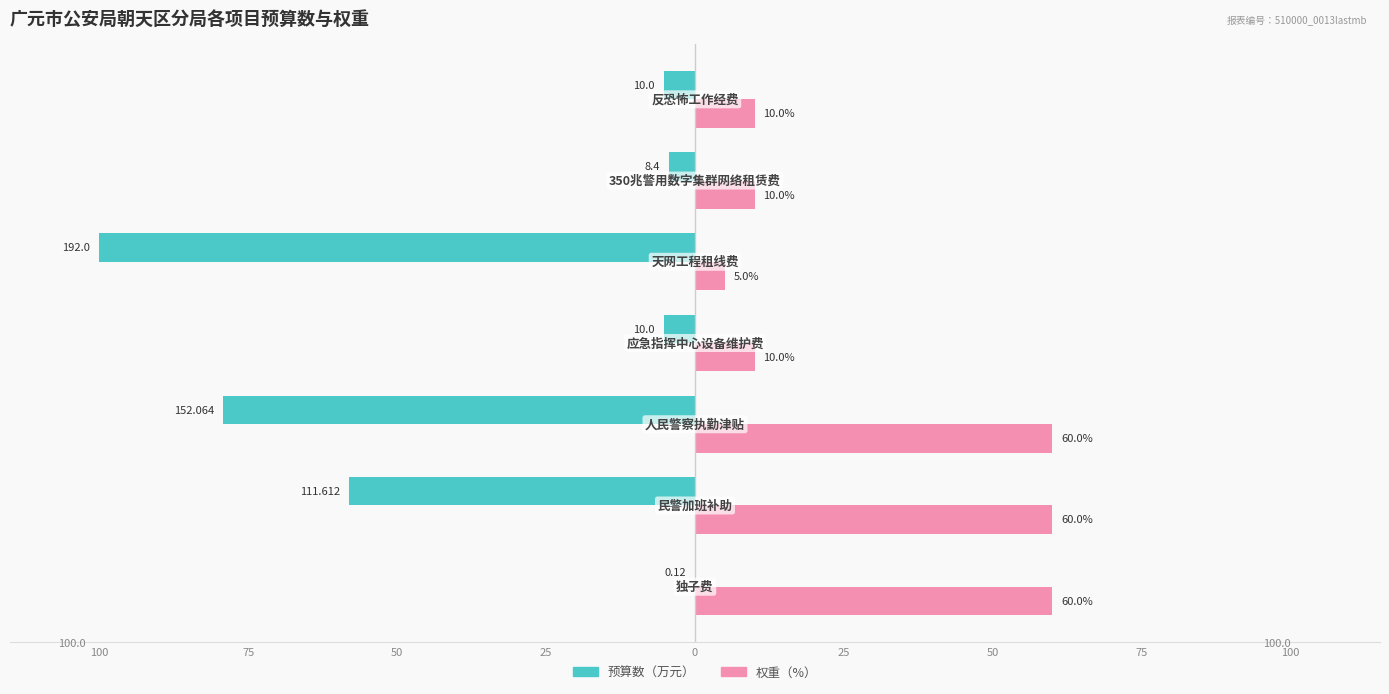

What are all the series names shown in the legend?

预算数（万元）, 权重（%）